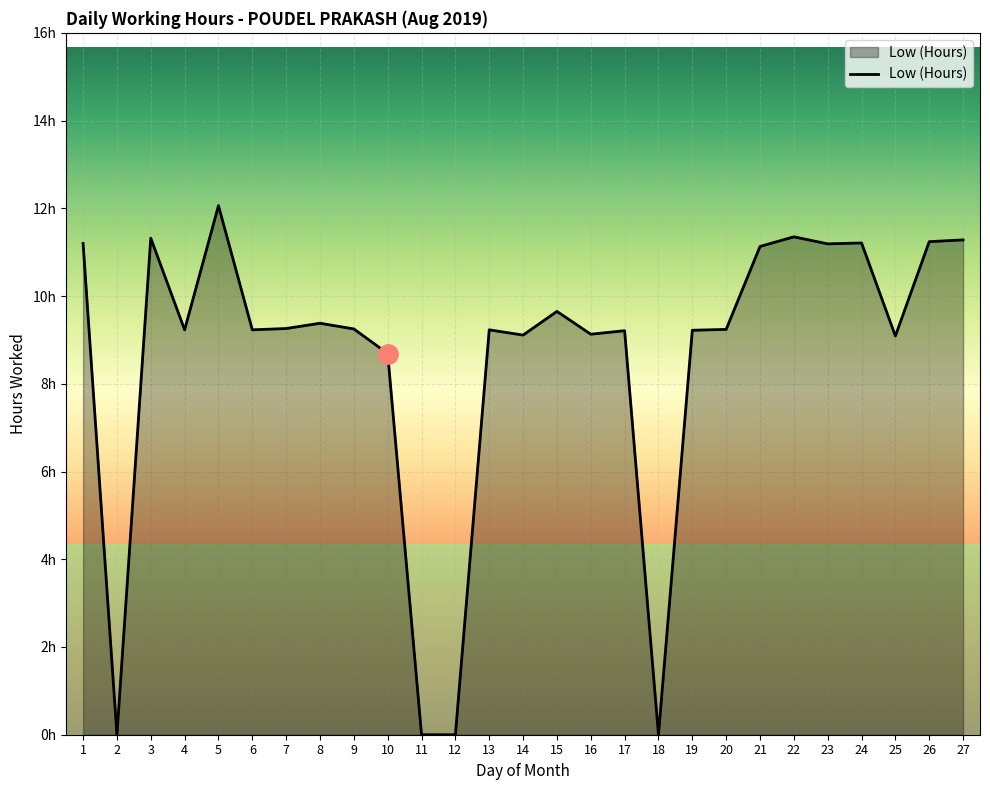

Is this an area chart (filled region under the line)?

Yes